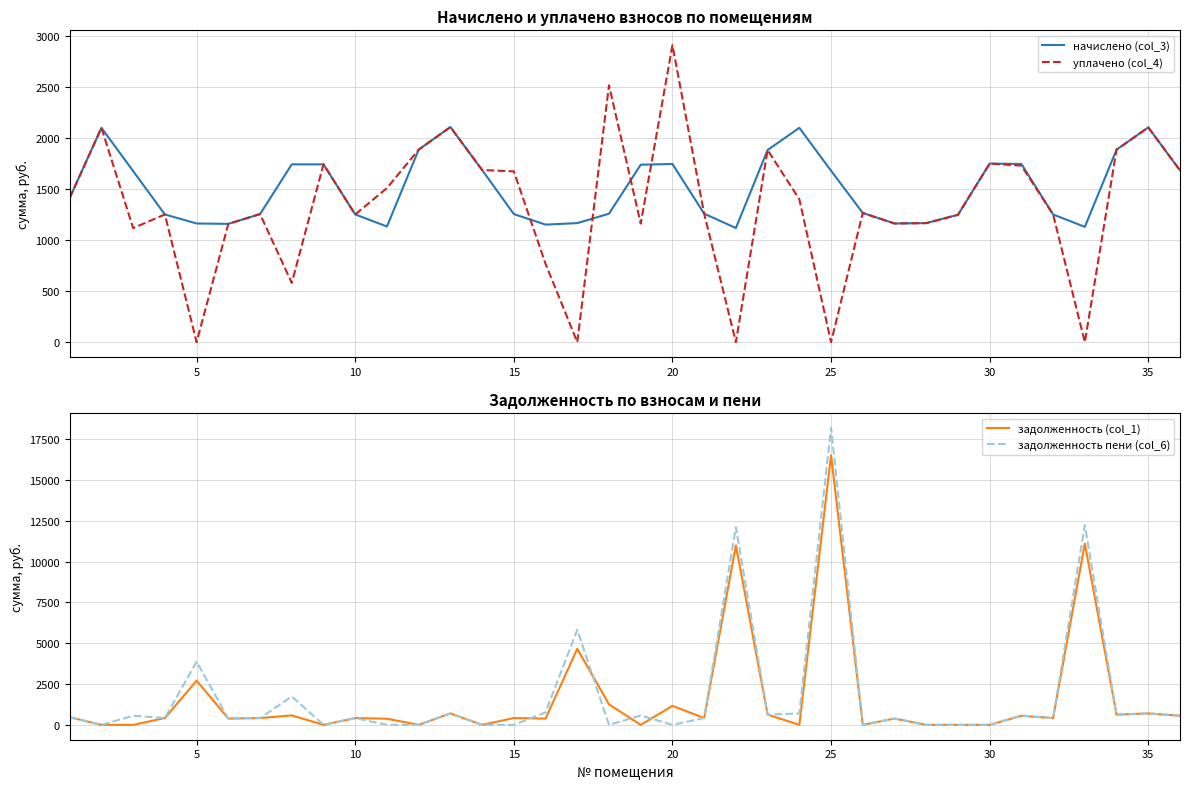

The value of задолженность пени (col_6) at 20 is 0.0. True or false?

True